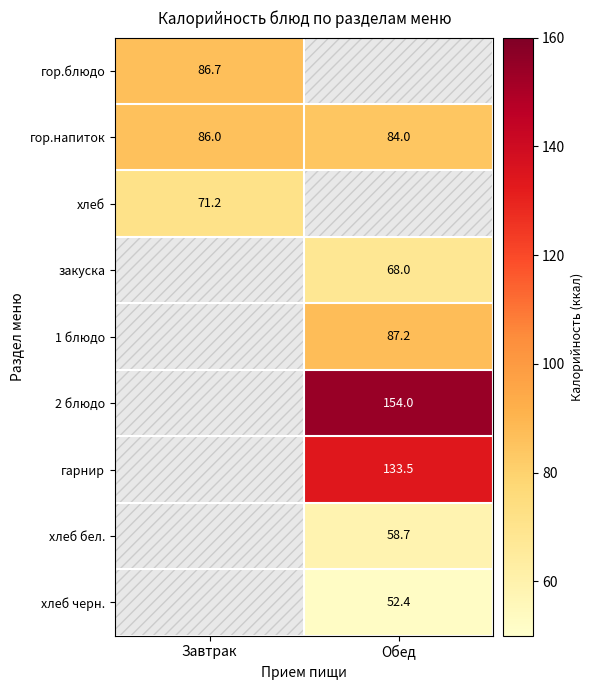

What is the average value of the гор.напиток series?

85.0